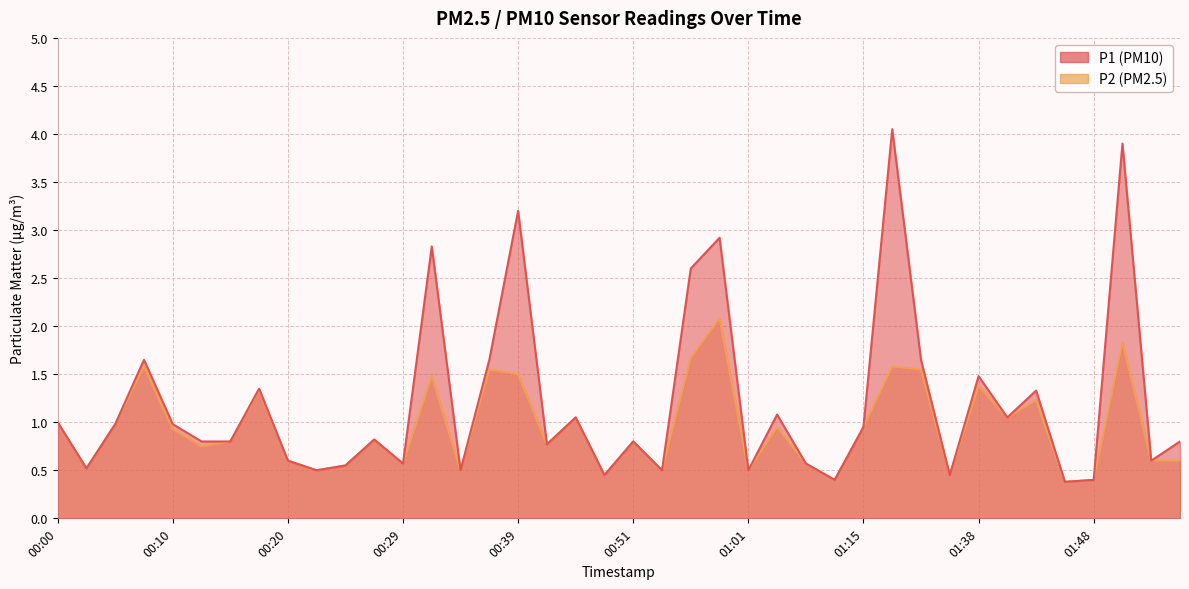

In P2, how many points are higher than both neighbors (excluding endpoints)?

13